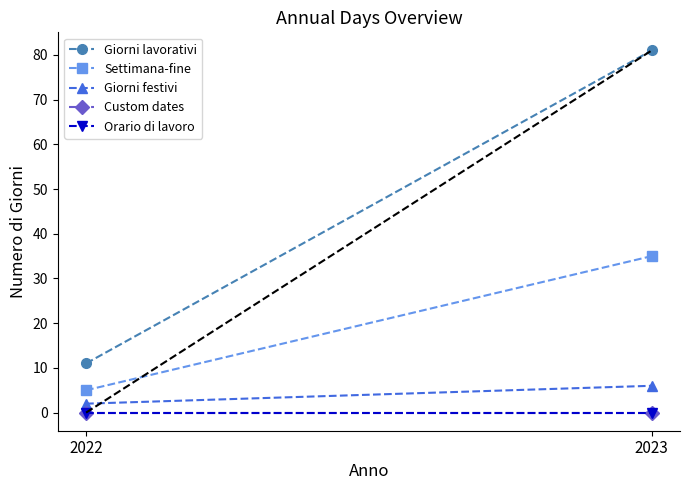

What are all the series names shown in the legend?

Giorni lavorativi, Settimana-fine, Giorni festivi, Custom dates, Orario di lavoro